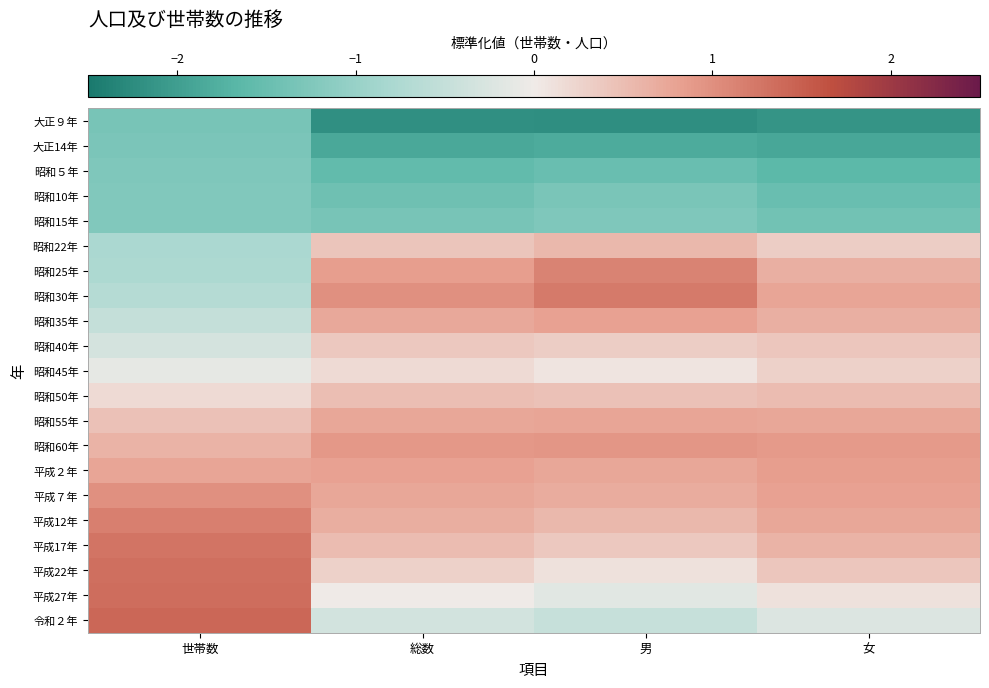

Reading left to right, list all the values displayed in this chart.

大正９年: 世帯数=-1.3	総数=-2.2	男=-2.2	女=-2.1
大正14年: 世帯数=-1.3	総数=-1.9	男=-1.8	女=-1.9
昭和５年: 世帯数=-1.3	総数=-1.6	男=-1.5	女=-1.6
昭和10年: 世帯数=-1.2	総数=-1.4	男=-1.3	女=-1.5
昭和15年: 世帯数=-1.2	総数=-1.3	男=-1.3	女=-1.4
昭和22年: 世帯数=-0.8	総数=0.4	男=0.6	女=0.3
昭和25年: 世帯数=-0.8	総数=0.9	男=1.1	女=0.7
昭和30年: 世帯数=-0.7	総数=1.0	男=1.2	女=0.8
昭和35年: 世帯数=-0.5	総数=0.7	男=0.8	女=0.6
昭和40年: 世帯数=-0.3	総数=0.4	男=0.3	女=0.4
昭和45年: 世帯数=-0.1	総数=0.2	男=0.1	女=0.3
昭和50年: 世帯数=0.2	総数=0.5	男=0.5	女=0.5
昭和55年: 世帯数=0.5	総数=0.8	男=0.8	女=0.7
昭和60年: 世帯数=0.6	総数=0.9	男=0.9	女=0.9
平成２年: 世帯数=0.8	総数=0.8	男=0.7	女=0.9
平成７年: 世帯数=1.0	総数=0.8	男=0.7	女=0.8
平成12年: 世帯数=1.2	総数=0.7	男=0.6	女=0.8
平成17年: 世帯数=1.3	総数=0.5	男=0.4	女=0.6
平成22年: 世帯数=1.3	総数=0.3	男=0.1	女=0.4
平成27年: 世帯数=1.4	総数=-0.0	男=-0.2	女=0.1
令和２年: 世帯数=1.4	総数=-0.3	男=-0.5	女=-0.2